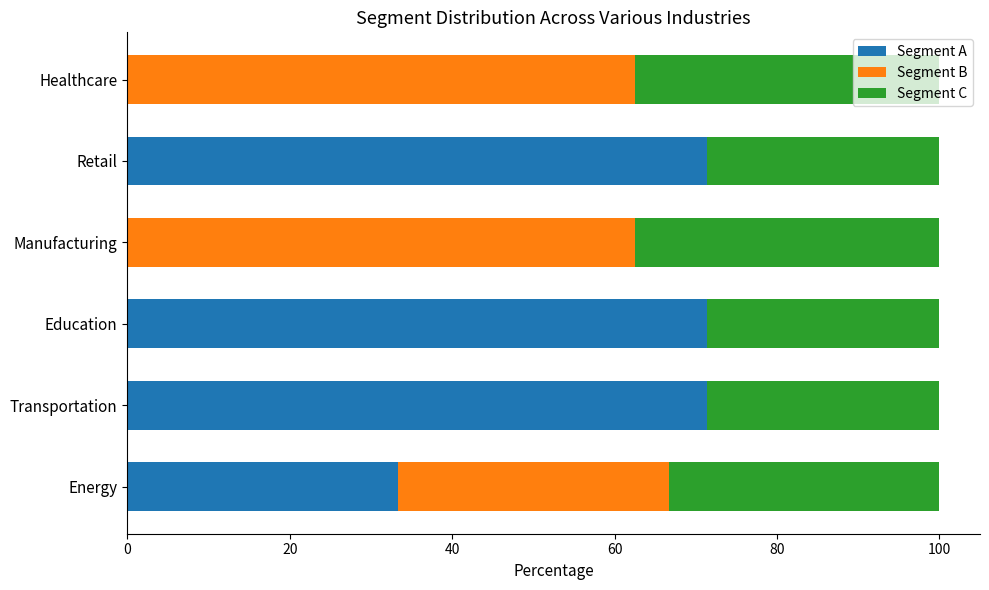

What is the maximum value for Segment A?

71.4